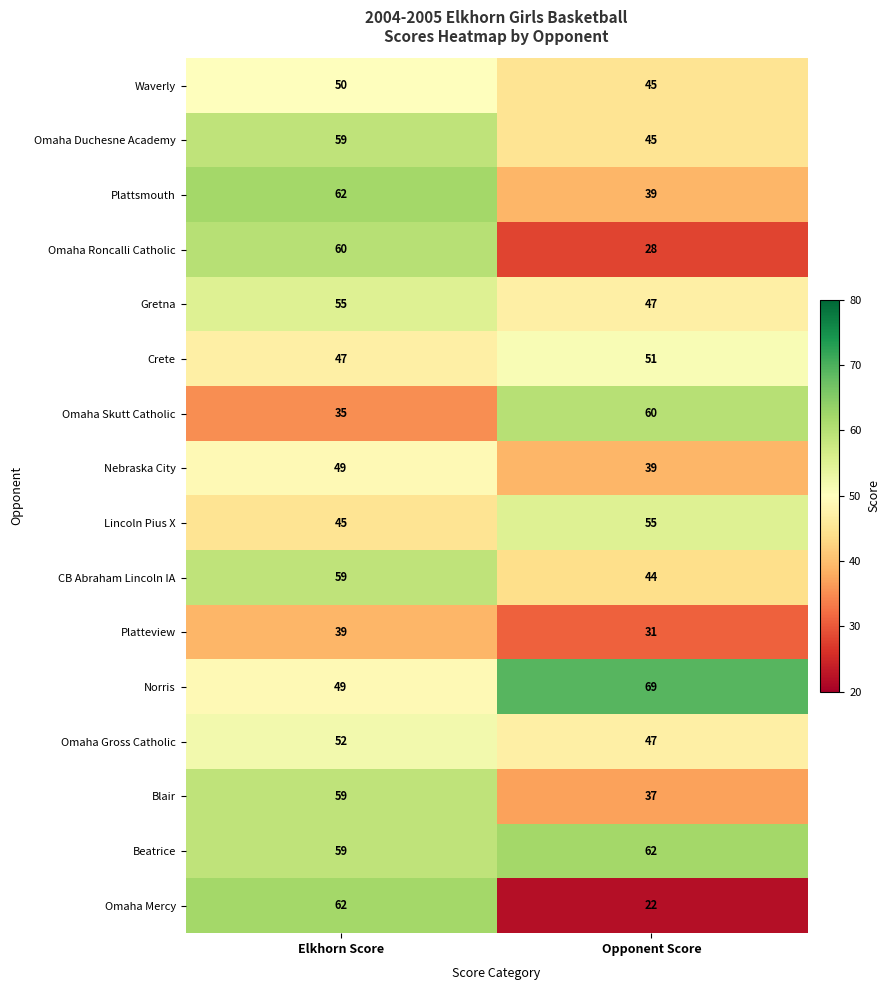

At which category is the sum across all series the highest?

Elkhorn Score